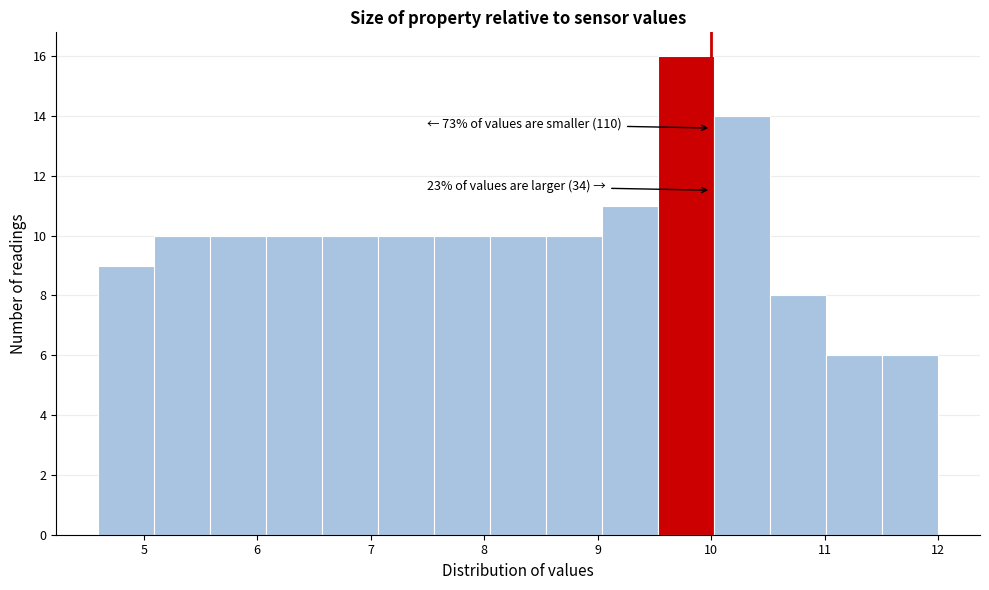

Over which range of the x-axis is the bar tallest?

9.5 to 10.0